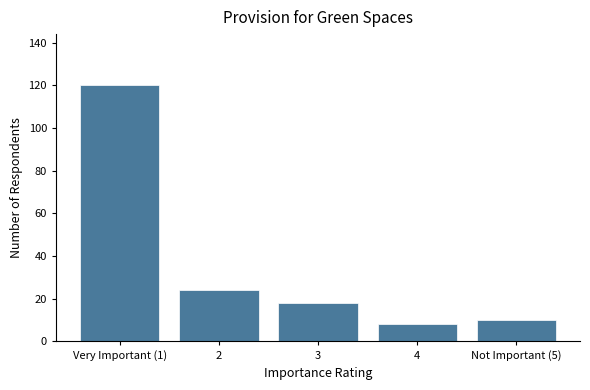

Where does the data first go above 18?

Very Important (1)